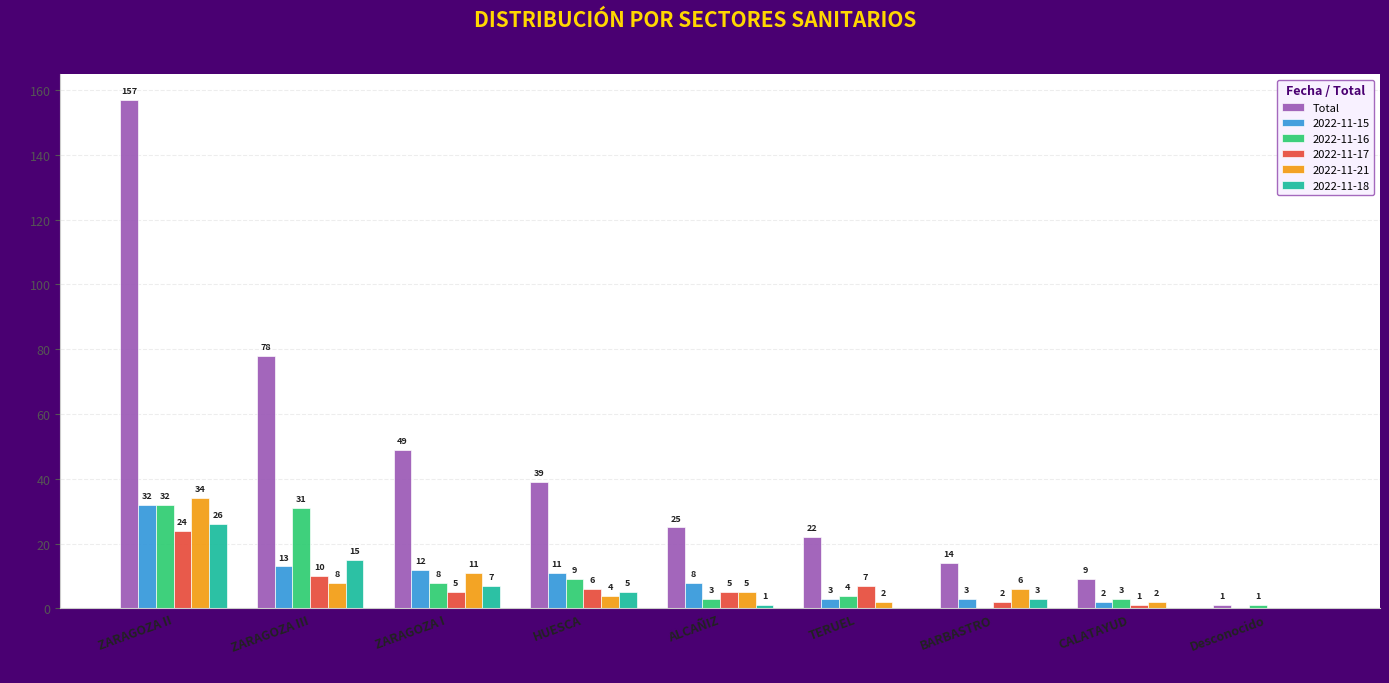

The 2022-11-17 series shows 1 at CALATAYUD. True or false?

True